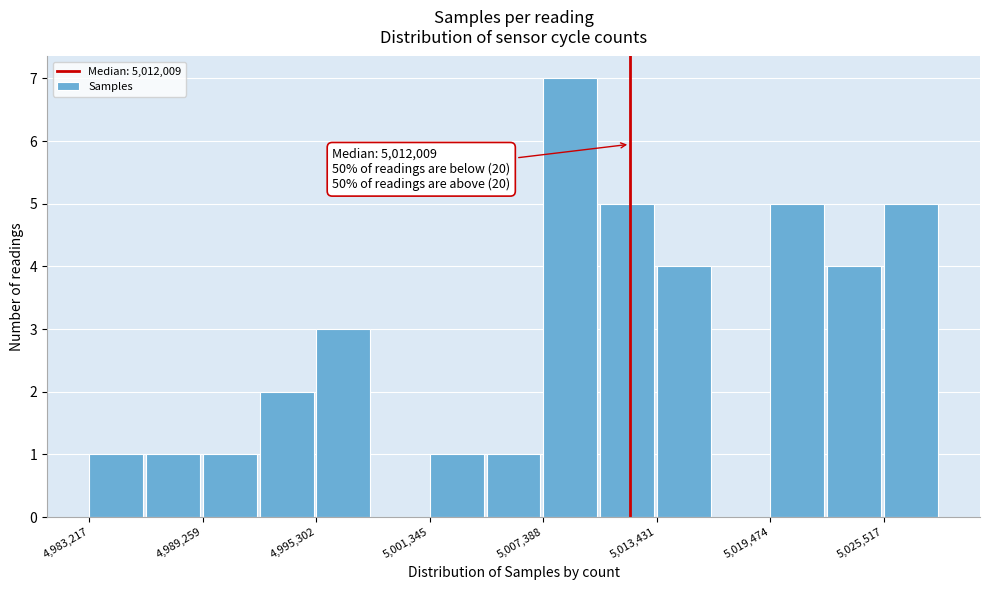

Around what value on the x-axis is the tallest bar? Give the approximate position of its centre, as read against the axis.

5009000